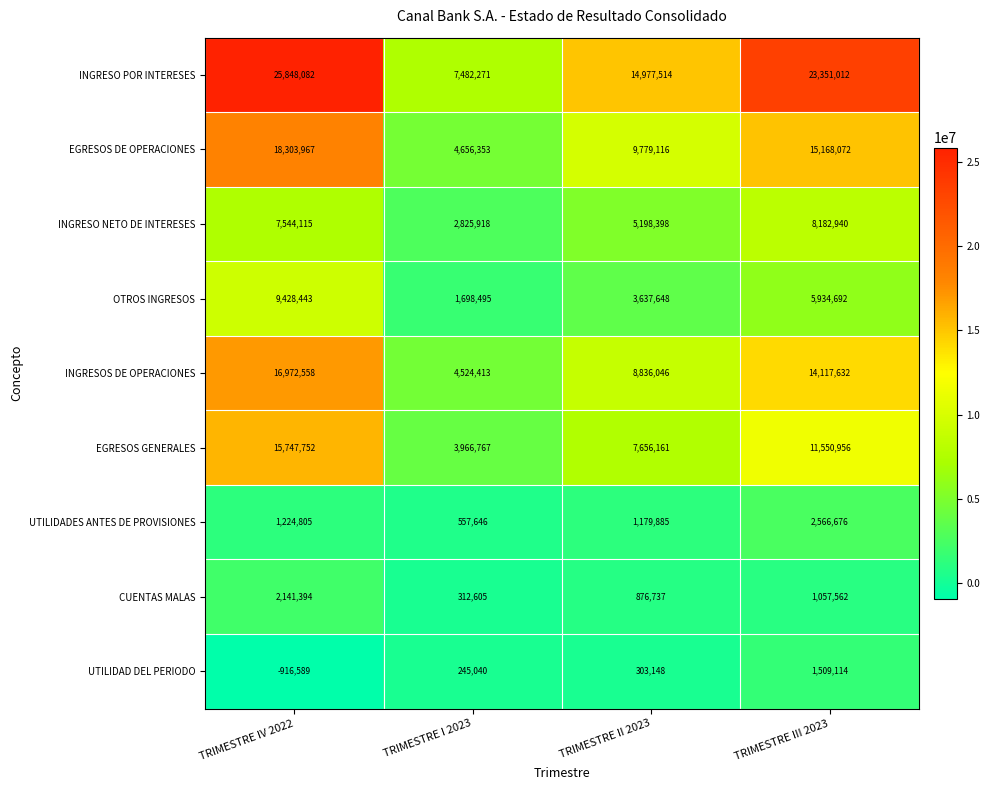

What is the sum of all UTILIDAD DEL PERIODO values?

1140713